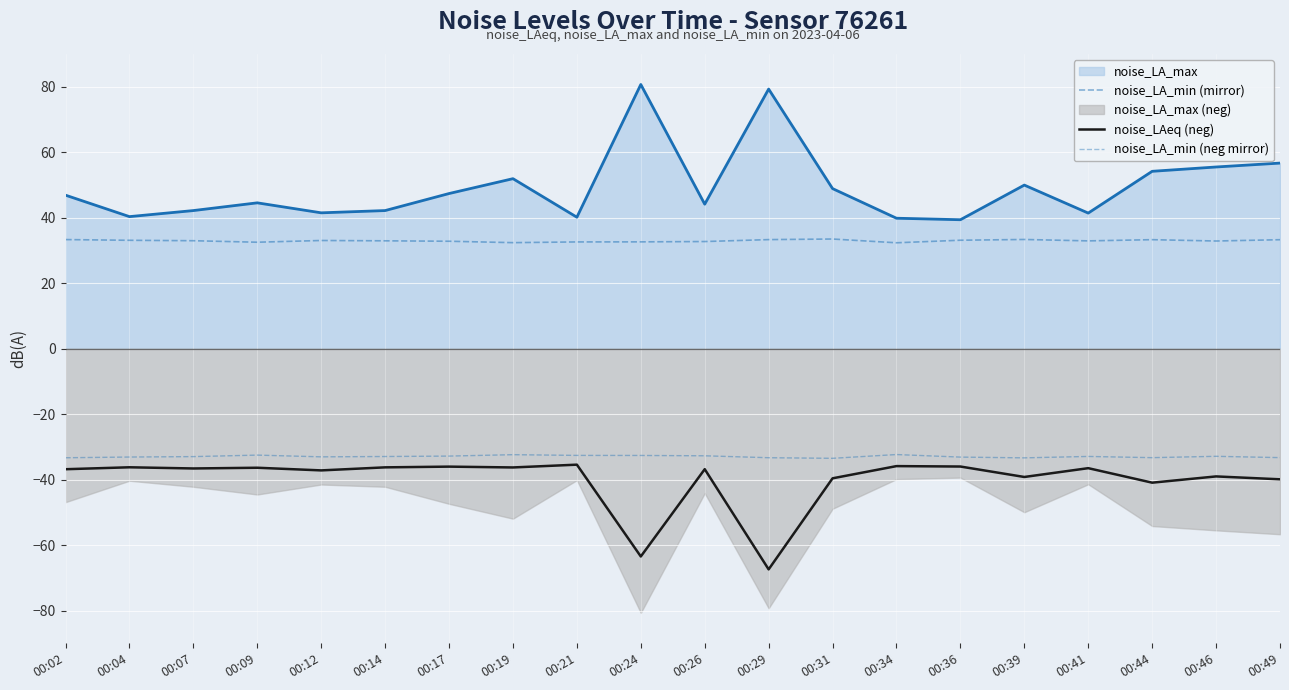

Does the chart display data point markers on the line(s)?

No